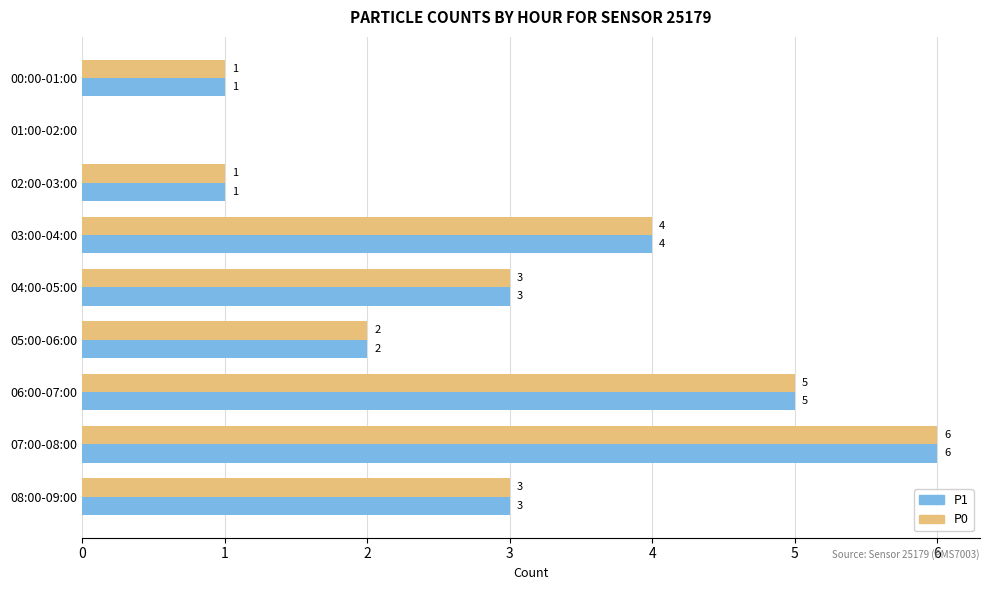

How many values in P1 are above zero?

8